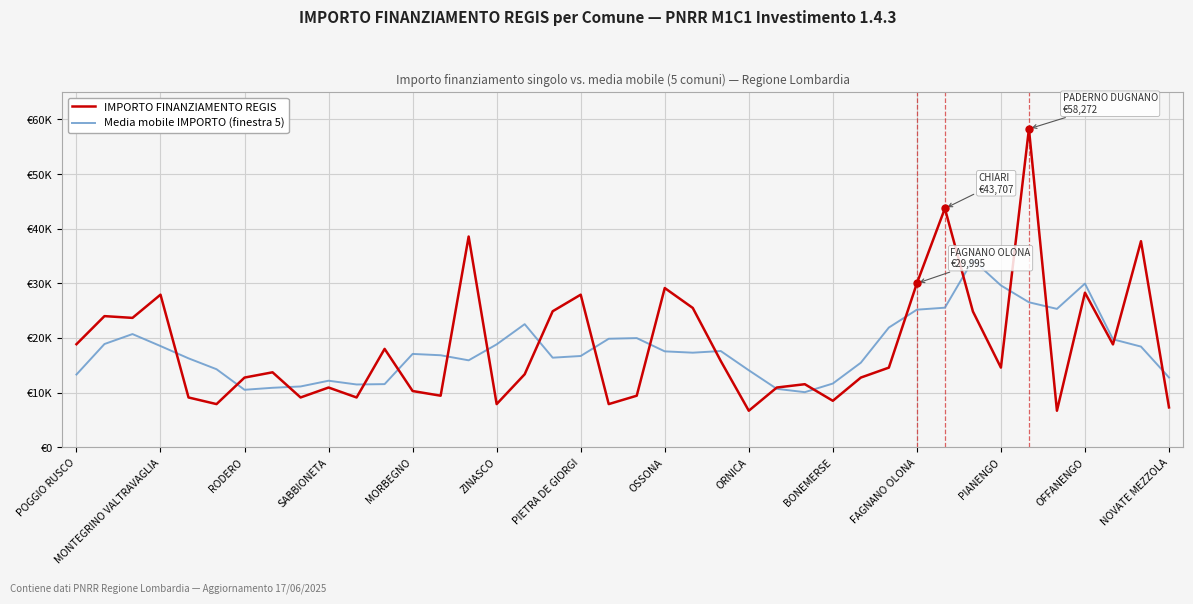

Does the chart display data point markers on the line(s)?

No